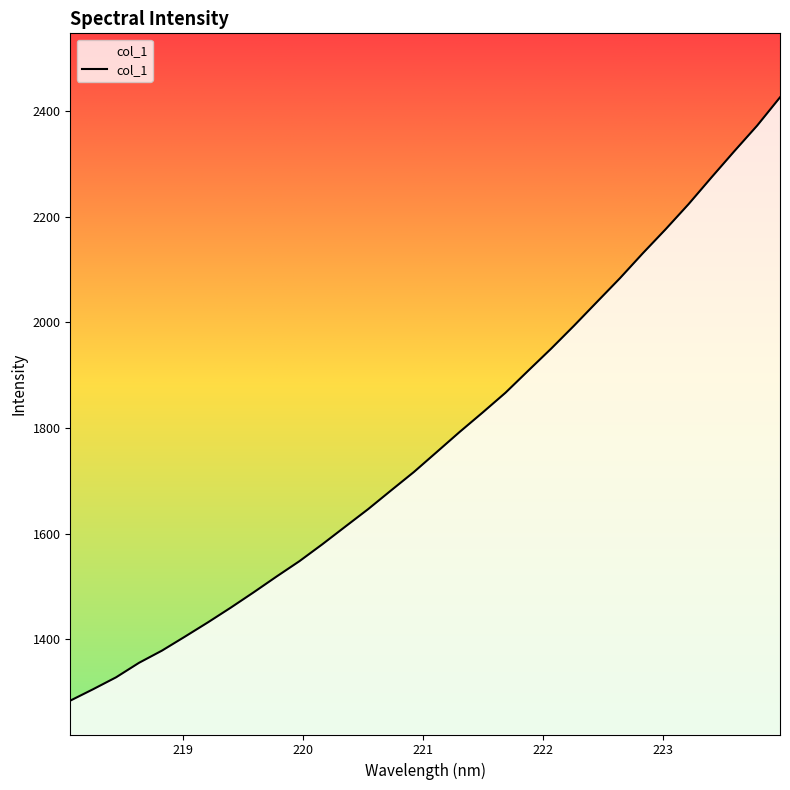

What is the smallest value displayed?

1283.4